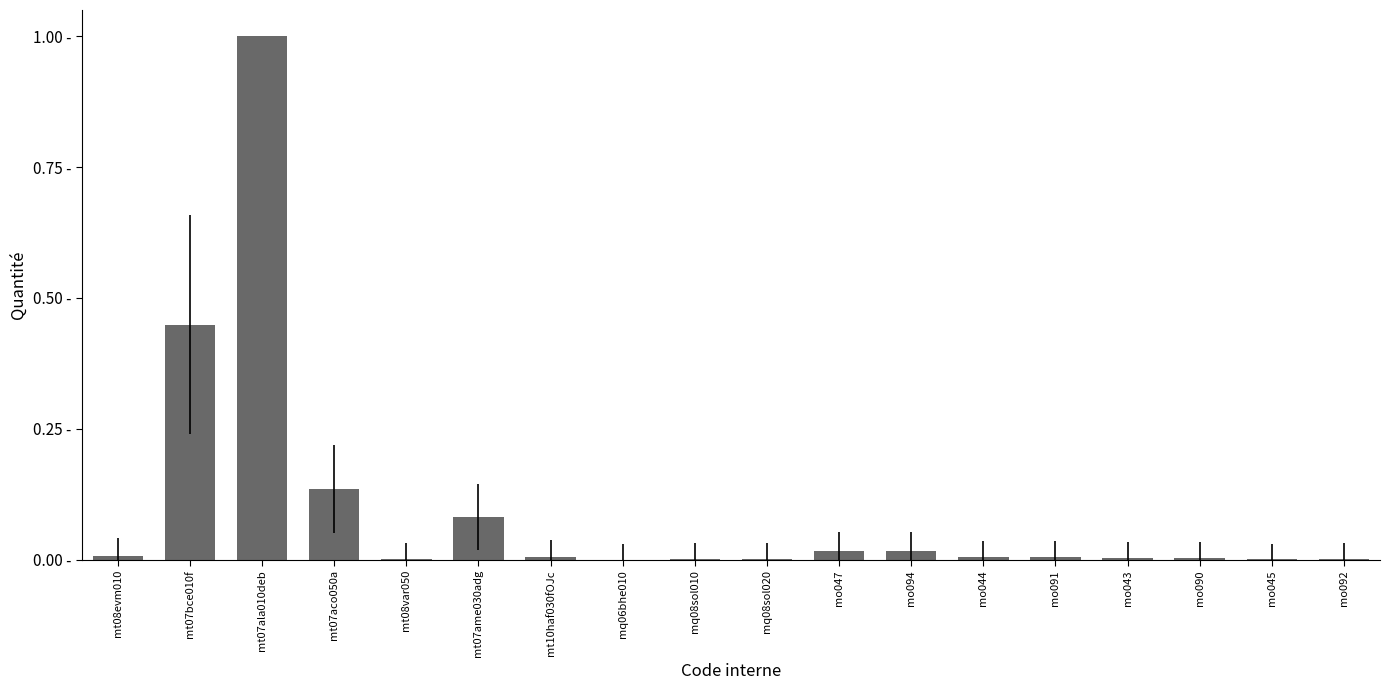

True or false: the data shows 0.0 at mo047.

False